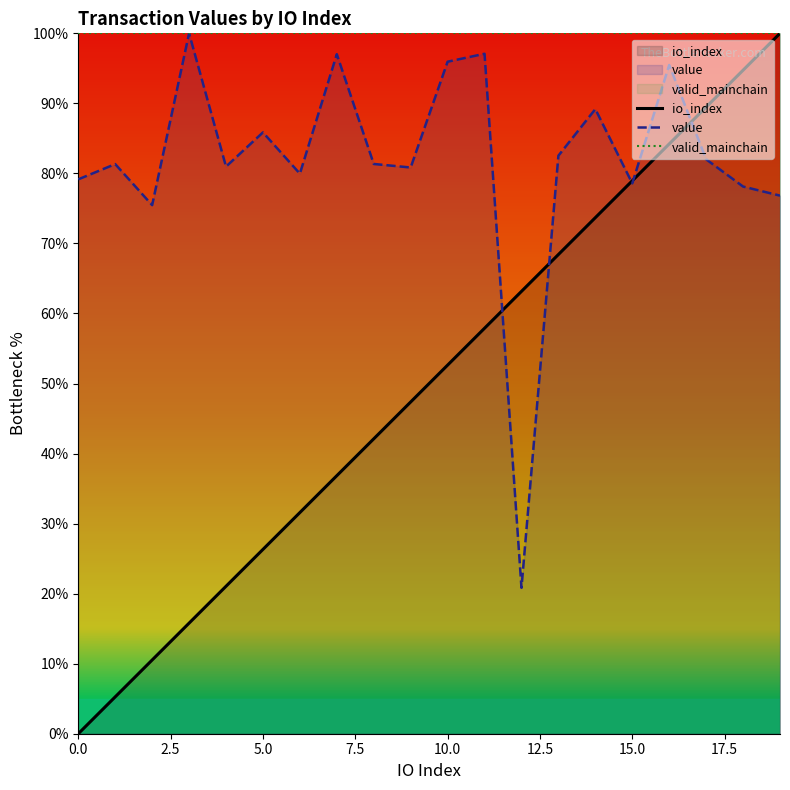

The value of value at 0.0 is 133.2. True or false?

False